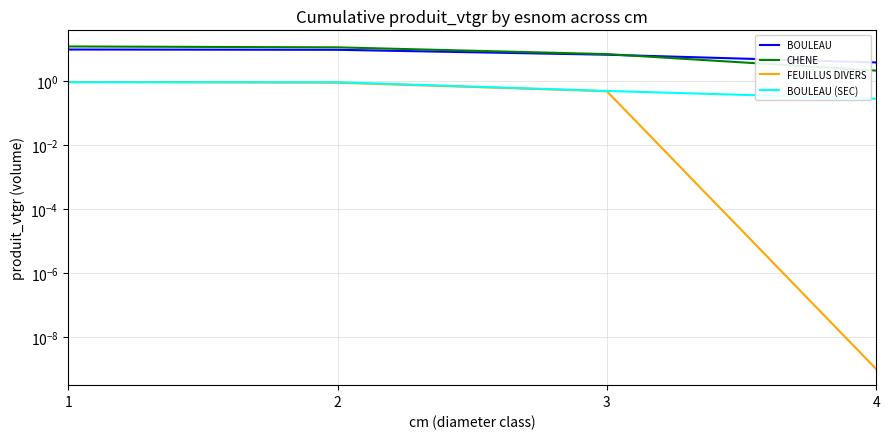

Does the chart have visible grid lines?

Yes